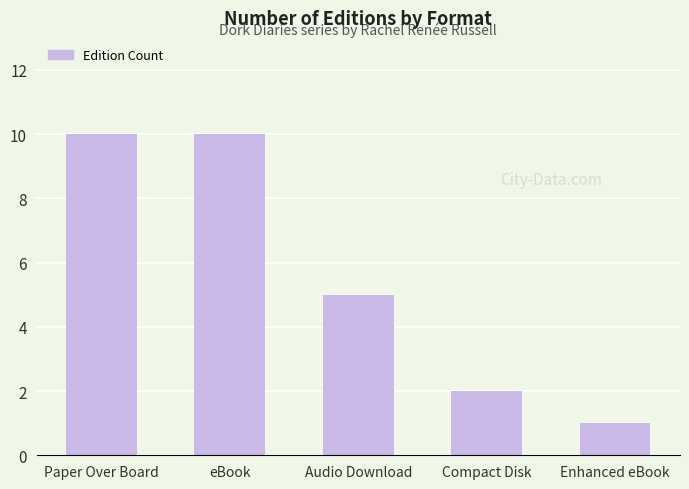

What is the label of the 2nd bar from the left?

eBook